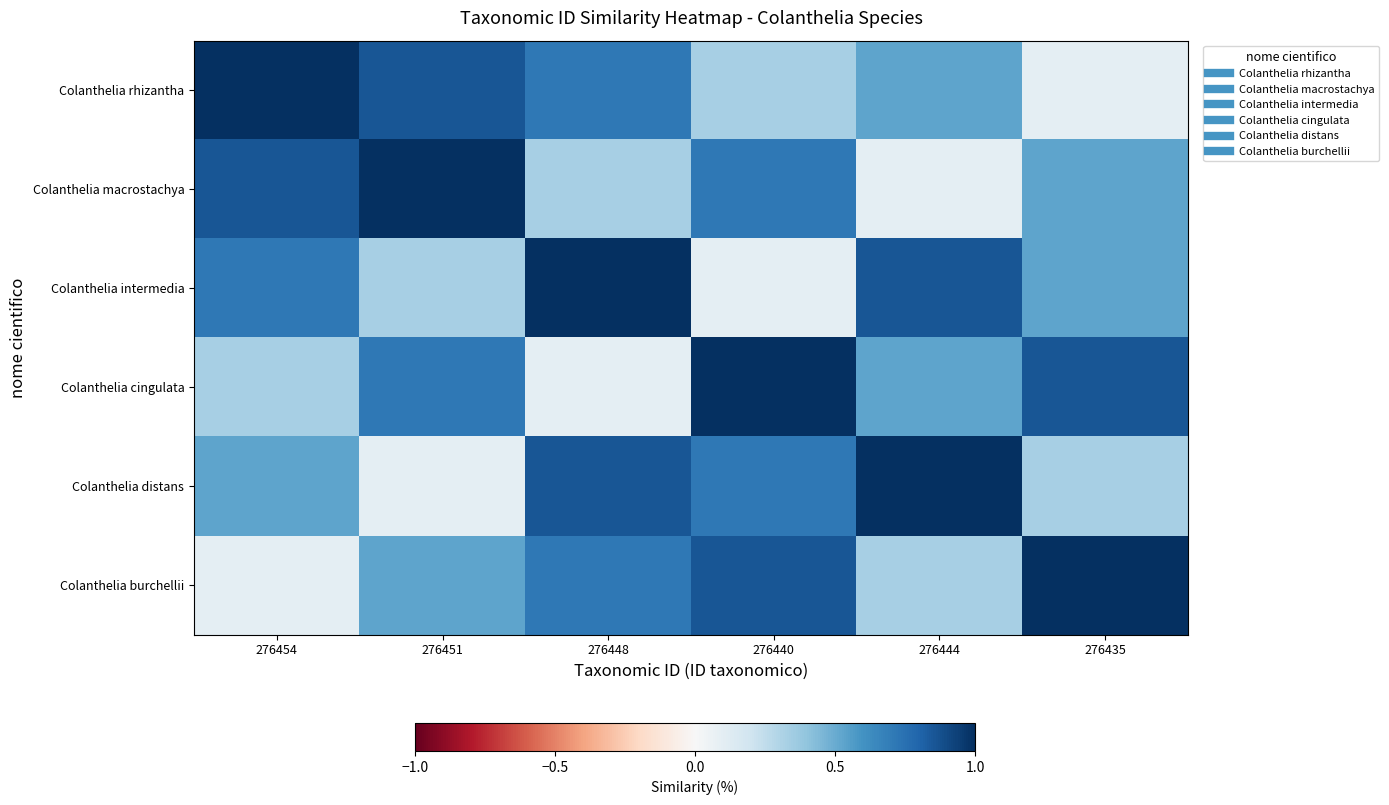

Reading right to left, transcribe all the data shown in this chart.

Colanthelia rhizantha: 276435=0.1	276444=0.5	276440=0.3	276448=0.7	276451=0.9	276454=1.0
Colanthelia macrostachya: 276435=0.5	276444=0.1	276440=0.7	276448=0.3	276451=1.0	276454=0.9
Colanthelia intermedia: 276435=0.5	276444=0.9	276440=0.1	276448=1.0	276451=0.3	276454=0.7
Colanthelia cingulata: 276435=0.9	276444=0.5	276440=1.0	276448=0.1	276451=0.7	276454=0.3
Colanthelia distans: 276435=0.3	276444=1.0	276440=0.7	276448=0.9	276451=0.1	276454=0.5
Colanthelia burchellii: 276435=1.0	276444=0.3	276440=0.9	276448=0.7	276451=0.5	276454=0.1